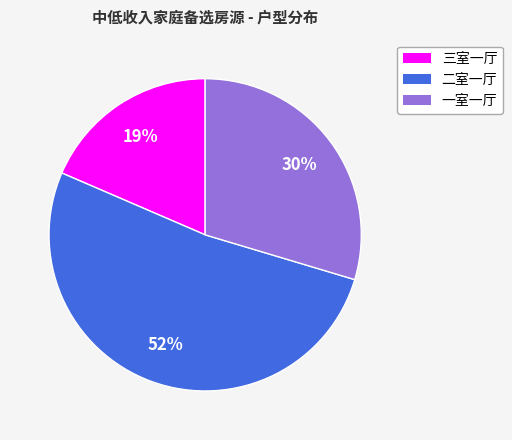

Which slice is the largest?

二室一厅